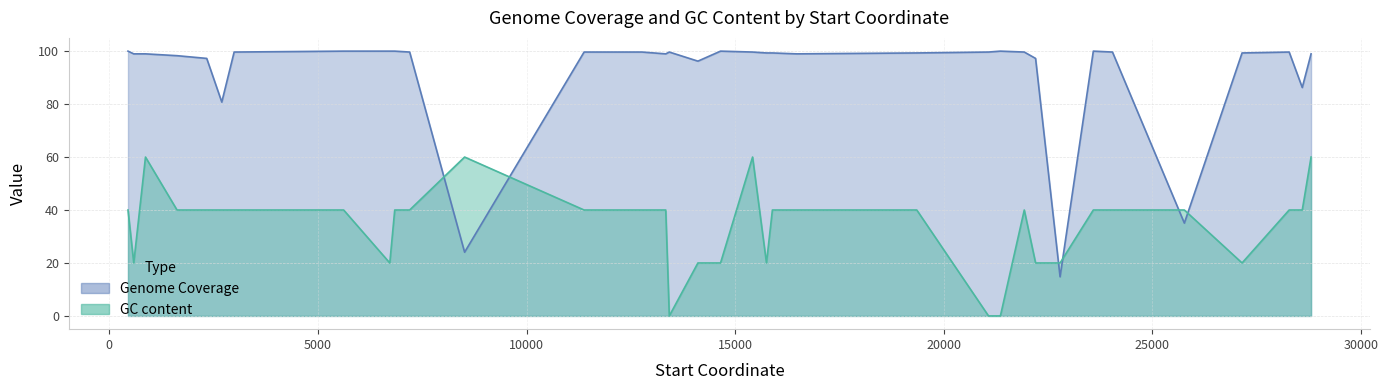

Where does the Genome Coverage series first go above 99?

448